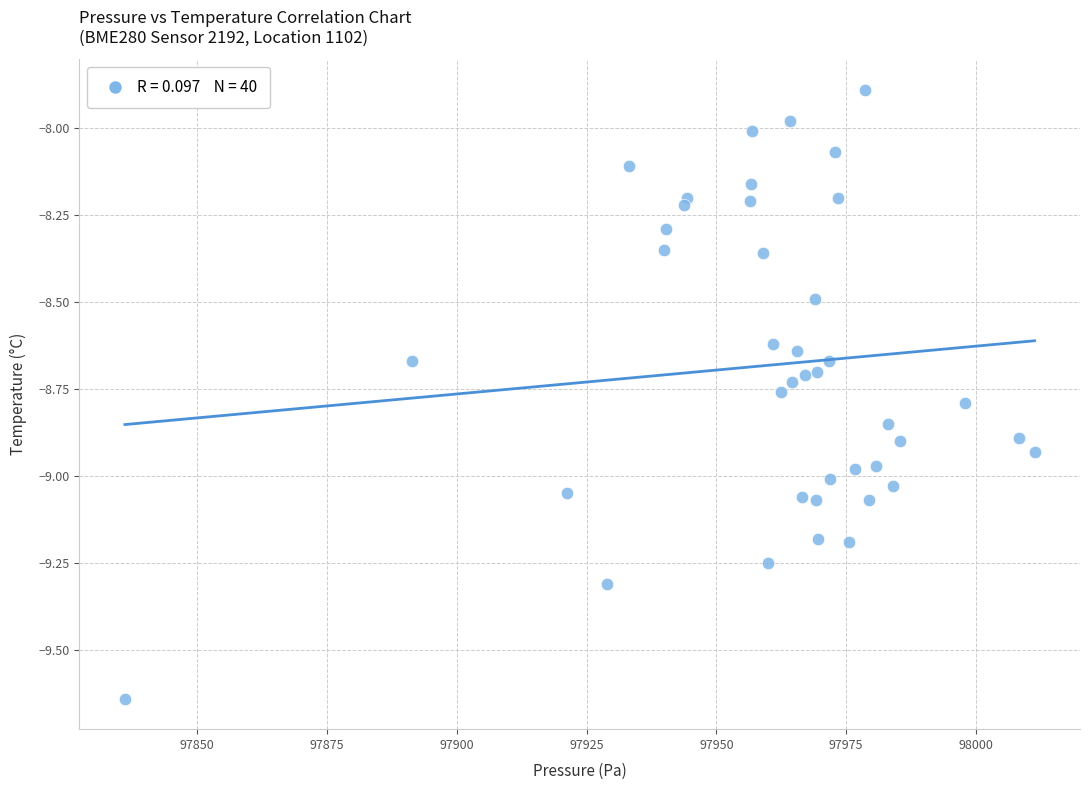

What is the range of X values (max minus min)?

175.2